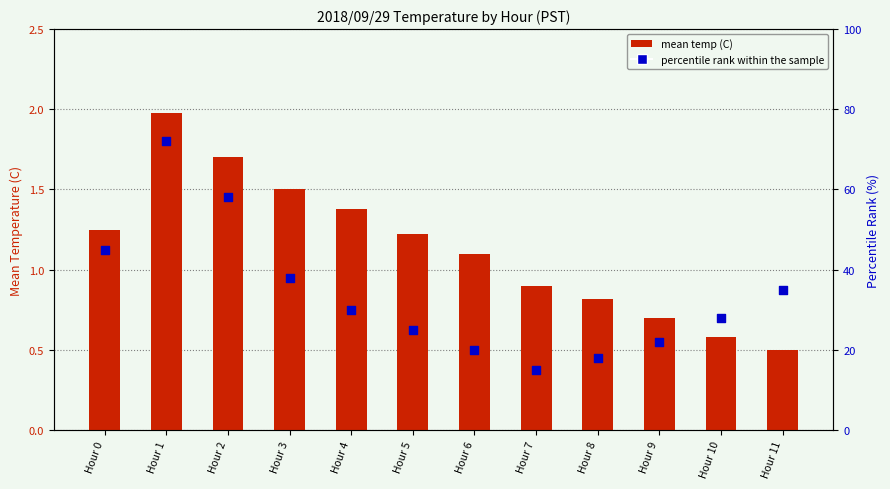

Which series contains the lowest Y value?

mean temp (C)